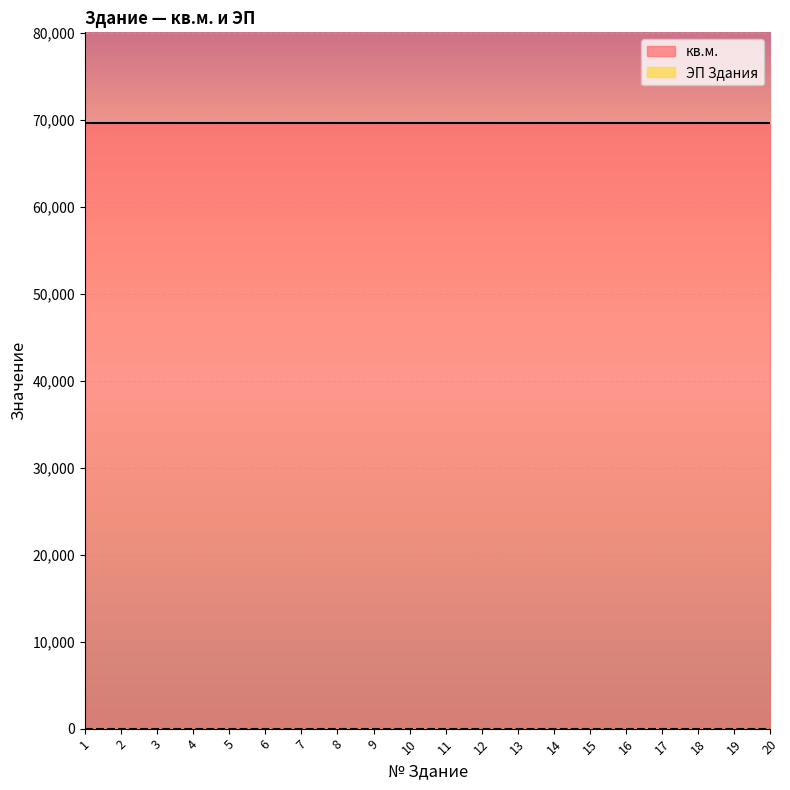

What is the value of the кв.м. point at the 3rd from the left?

69632